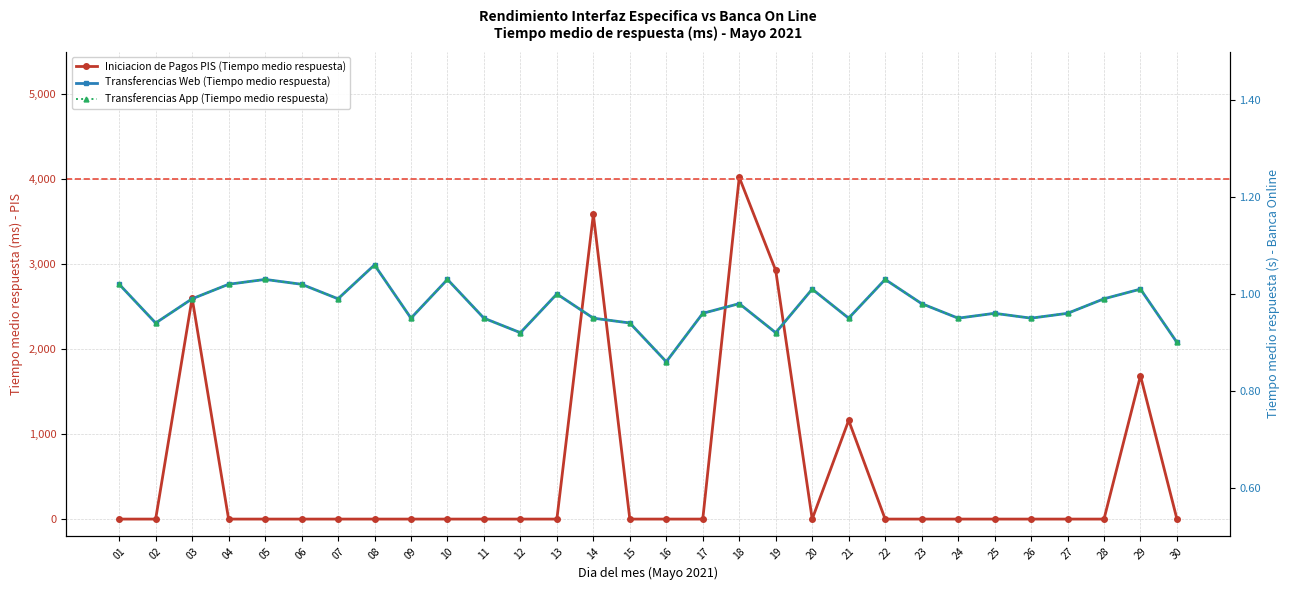

What are all the series names shown in the legend?

Iniciacion de Pagos PIS (Tiempo medio respuesta), Transferencias Web (Tiempo medio respuesta), Transferencias App (Tiempo medio respuesta)